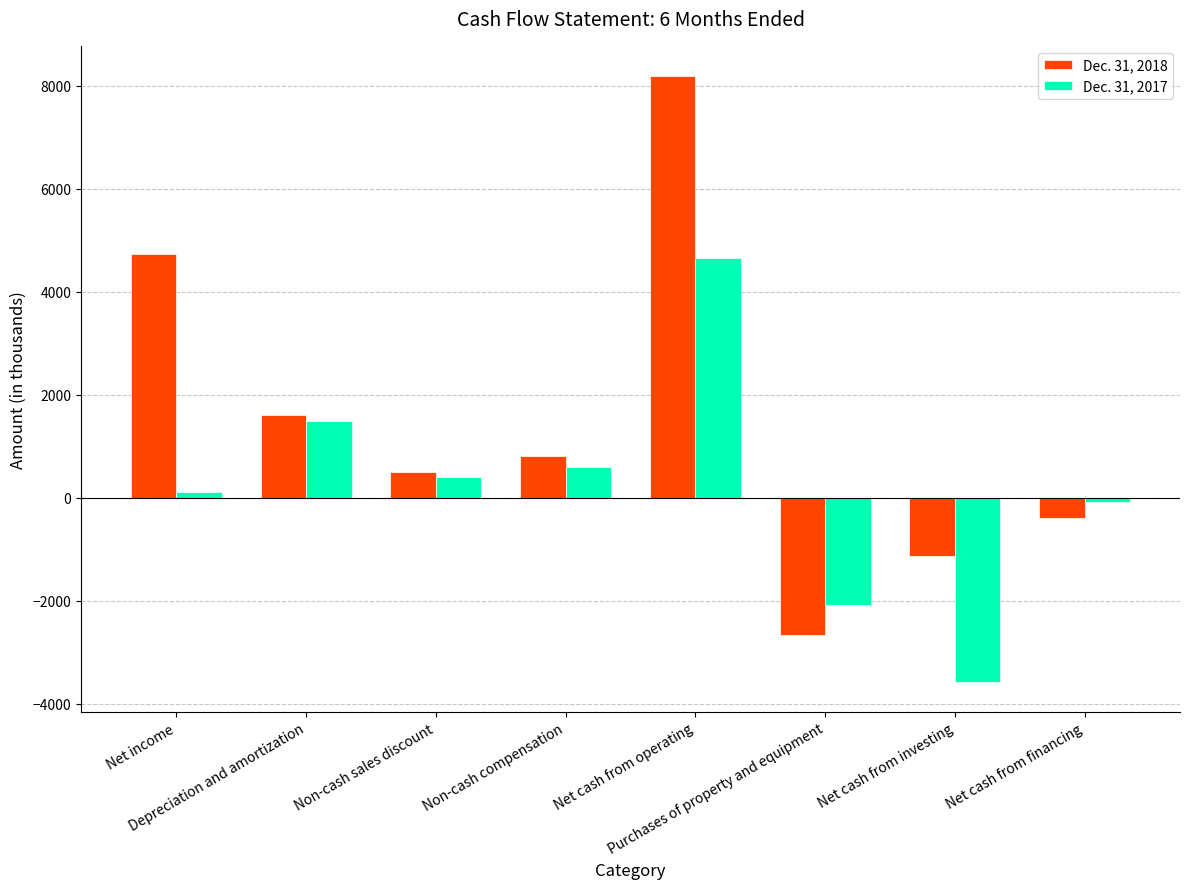

Which series has the largest range (max minus min)?

Dec. 31, 2018